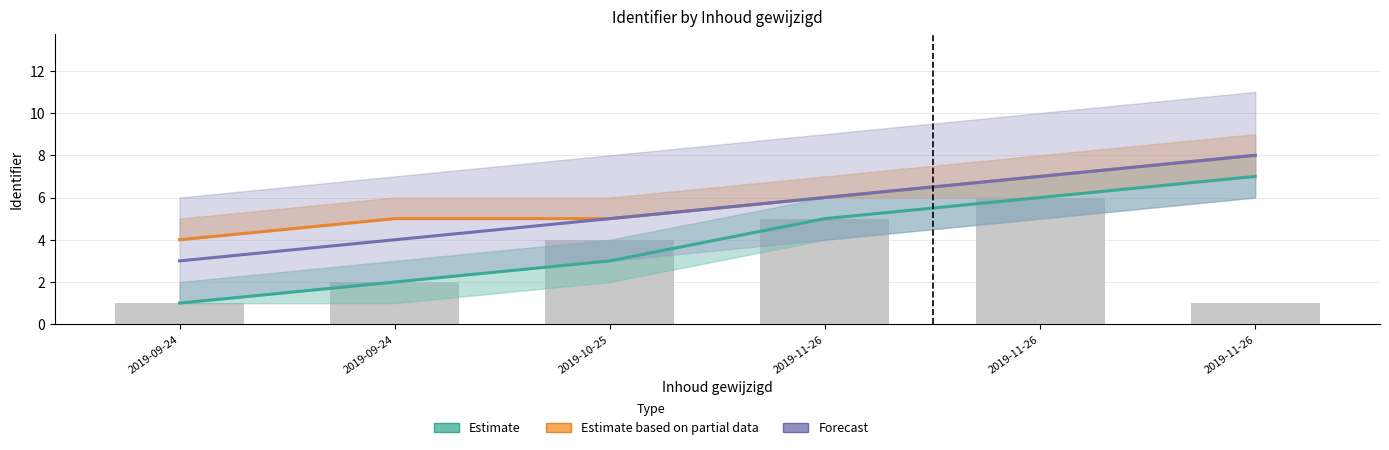

What is the average value of the Forecast series?

6